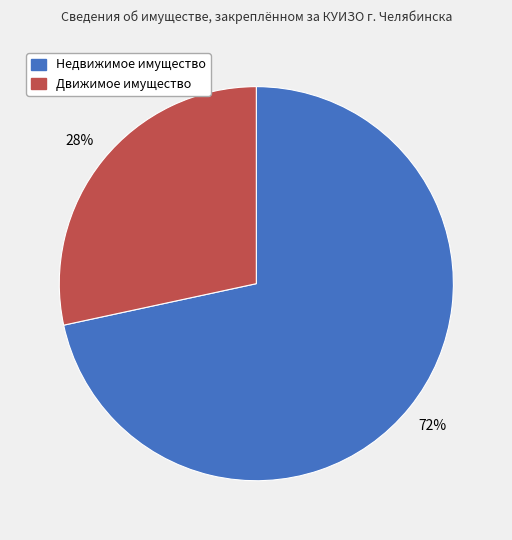

Count the number of slices in the pie.

2